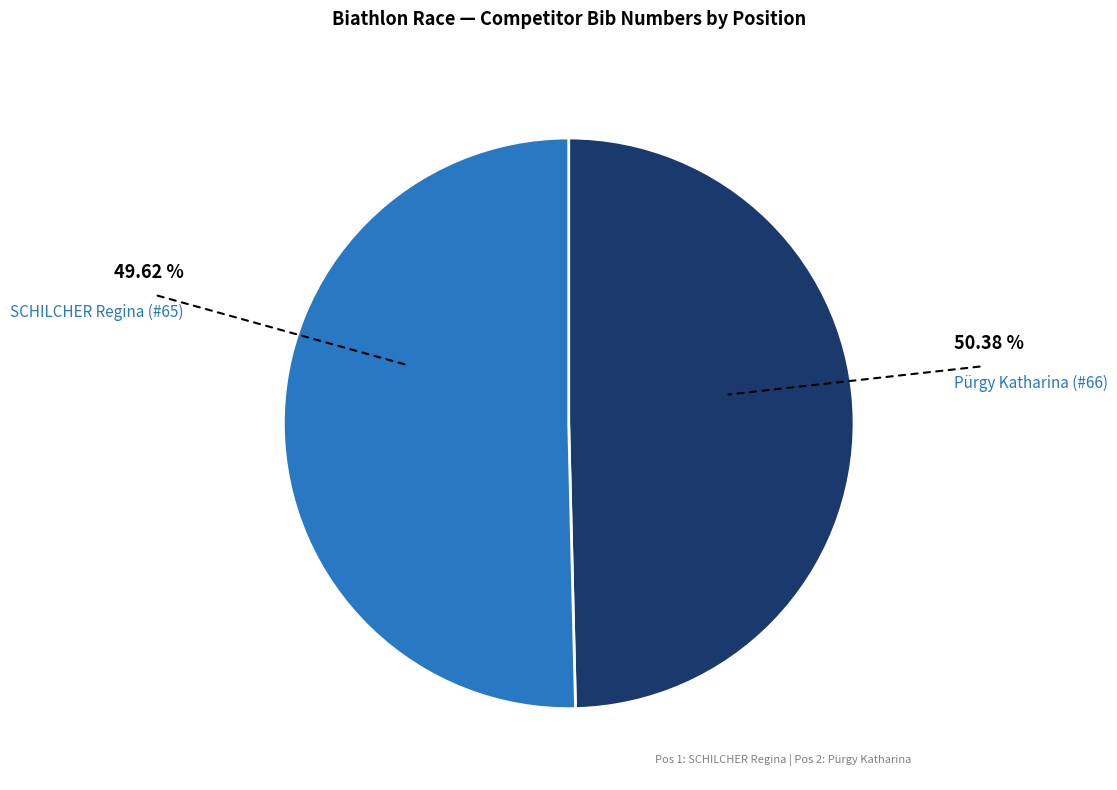

Is there a majority slice in this chart?

Yes